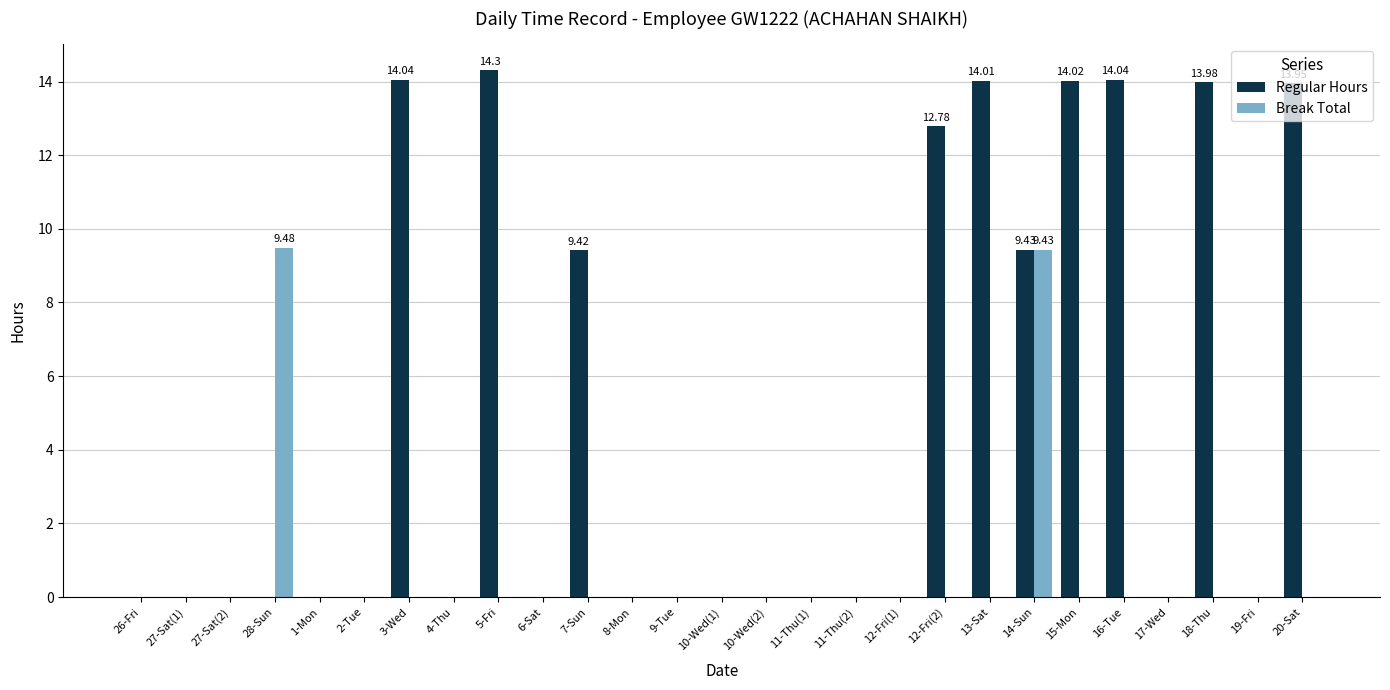

Are the bars horizontal?

No